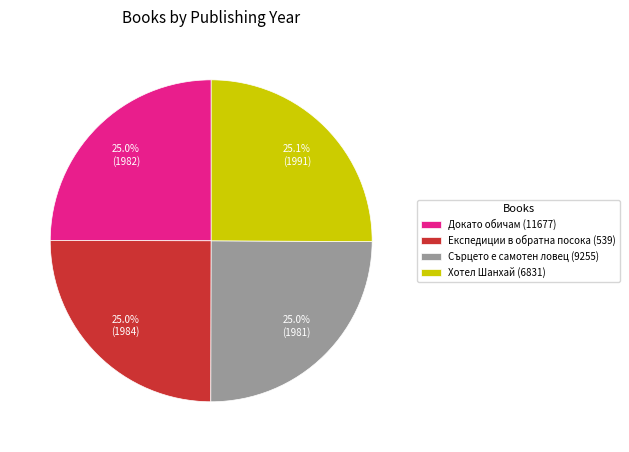

What percentage is NOT represented by Докато обичам (11677)?

75.0%